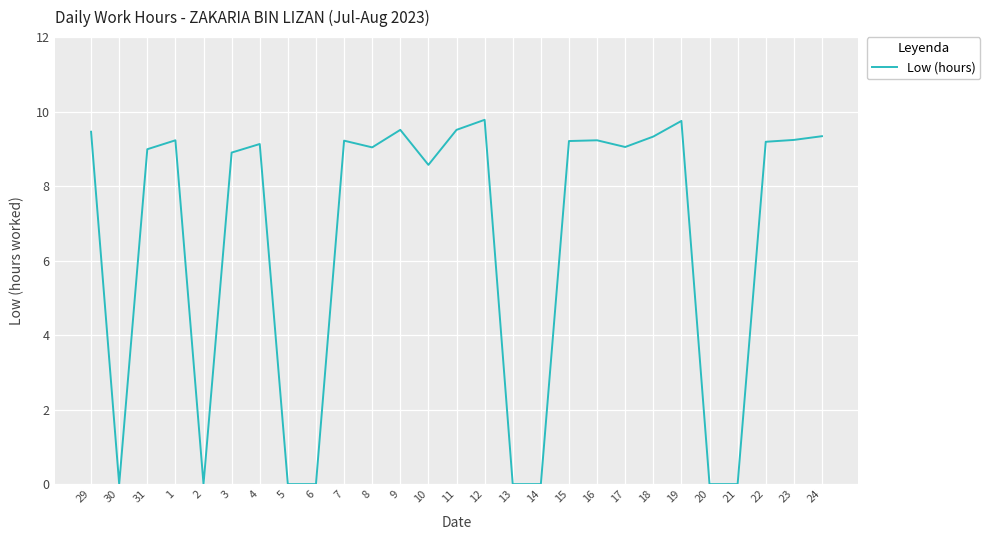

What is the change in value from 1 to 10?

-0.7